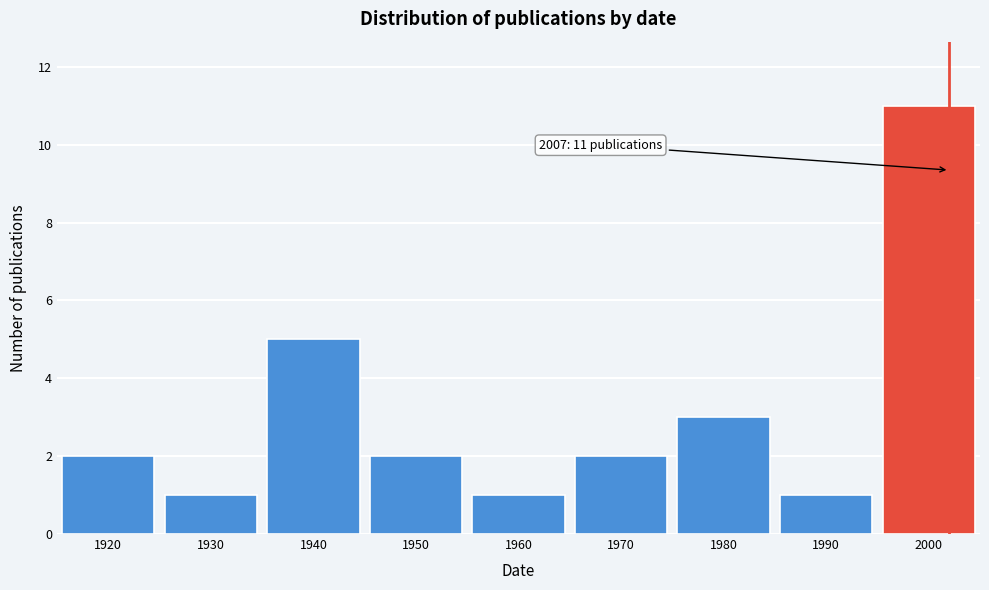

Reading right to left, what are all the values shown in this chart?

11	1	3	2	1	2	5	1	2